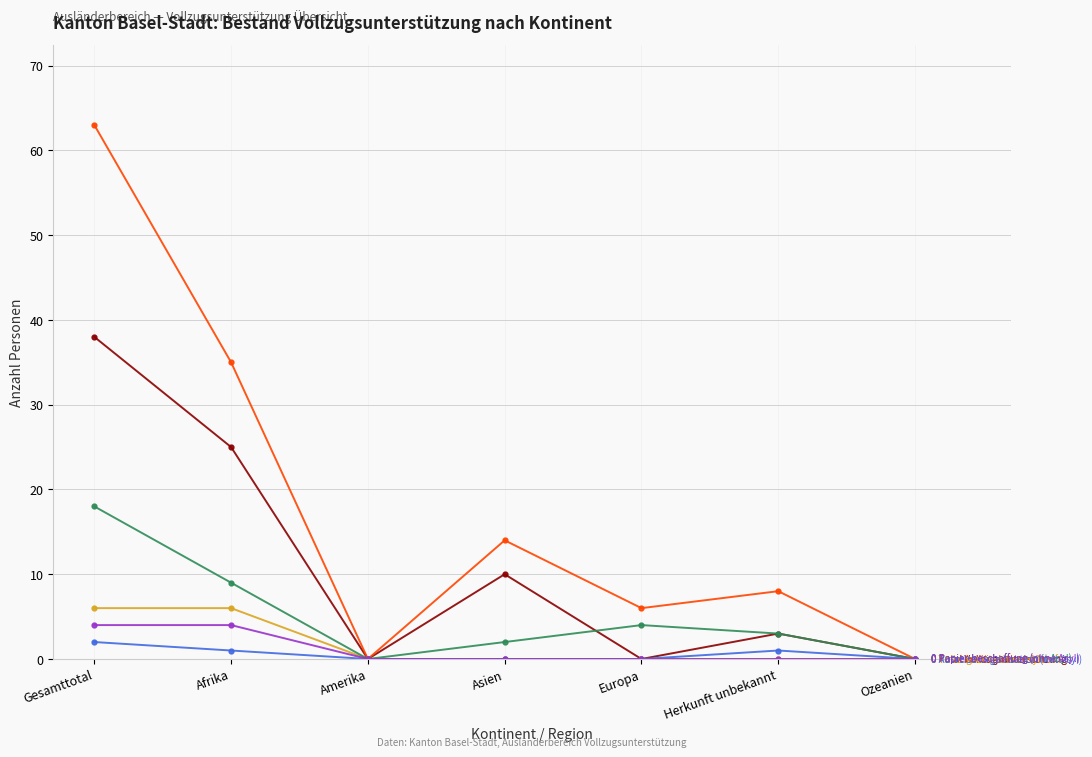

At which category is the sum across all series the highest?

Gesamttotal